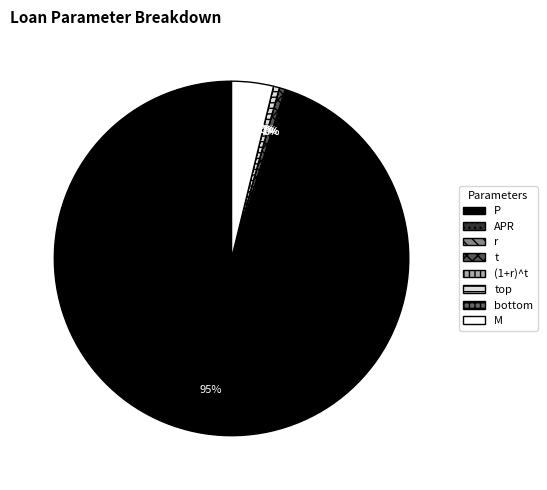

Does any single category account for the majority?

Yes